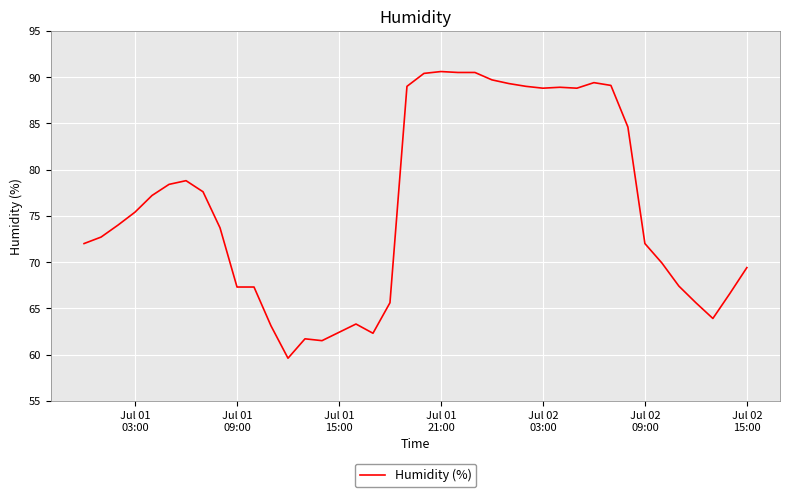

What is the greatest value displayed?

90.6